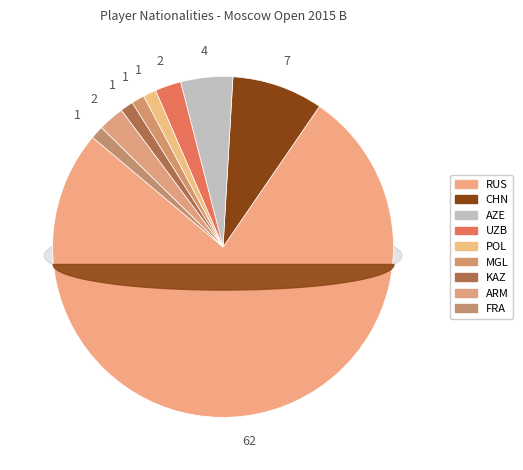

Which category has the biggest portion of the pie?

RUS